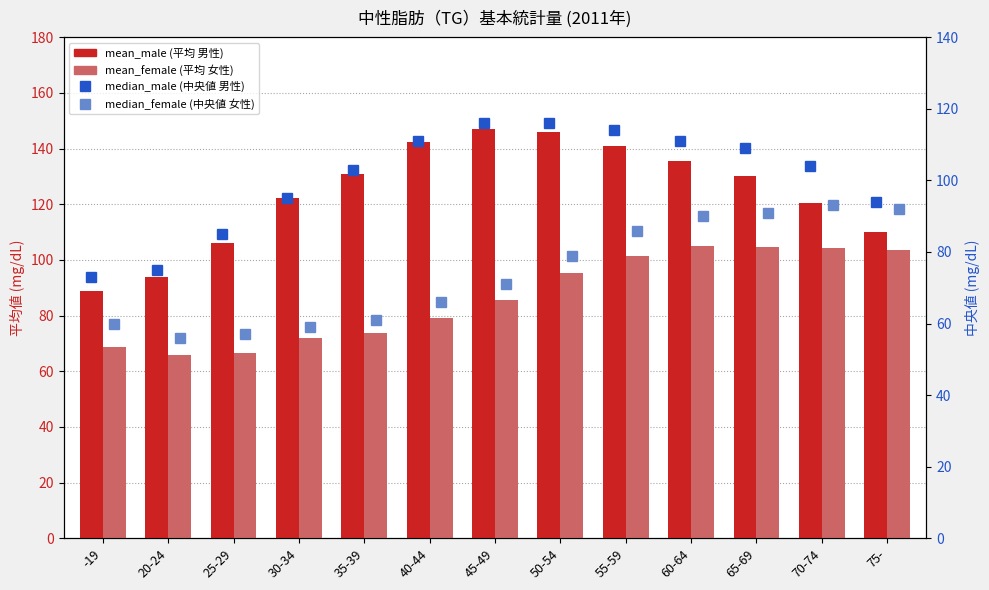

What is the label of the 3rd bar from the right?

65-69